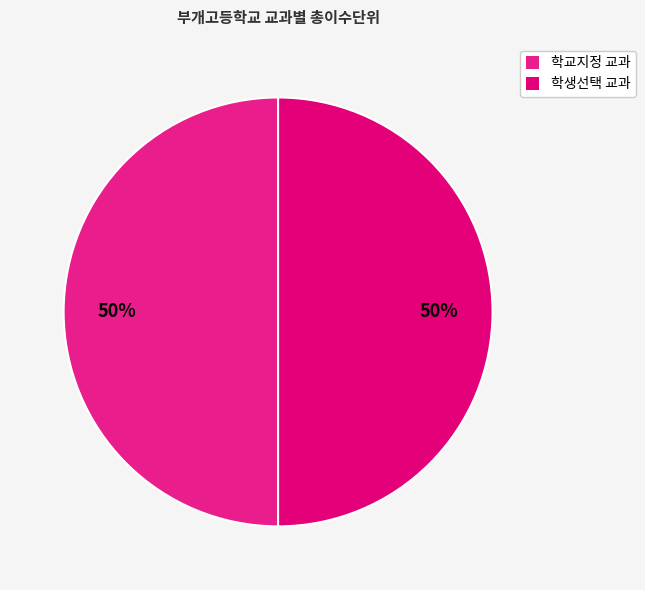

Count the number of slices in the pie.

2